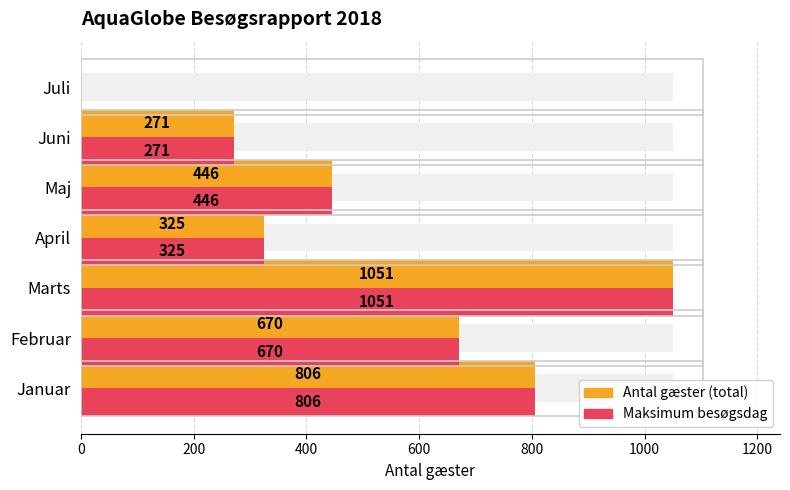

What is the maximum value for Antal gæster (monthly total)?

1051